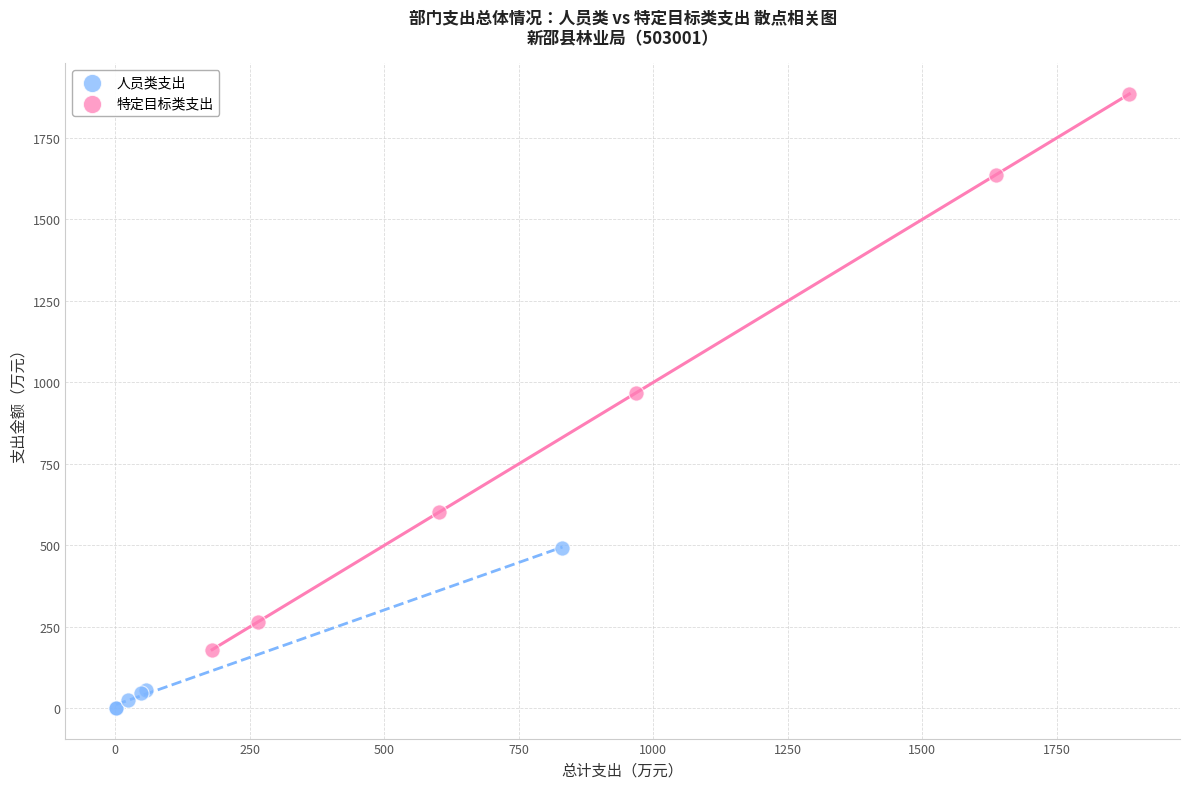

Which series reaches the maximum Y coordinate?

特定目标类支出